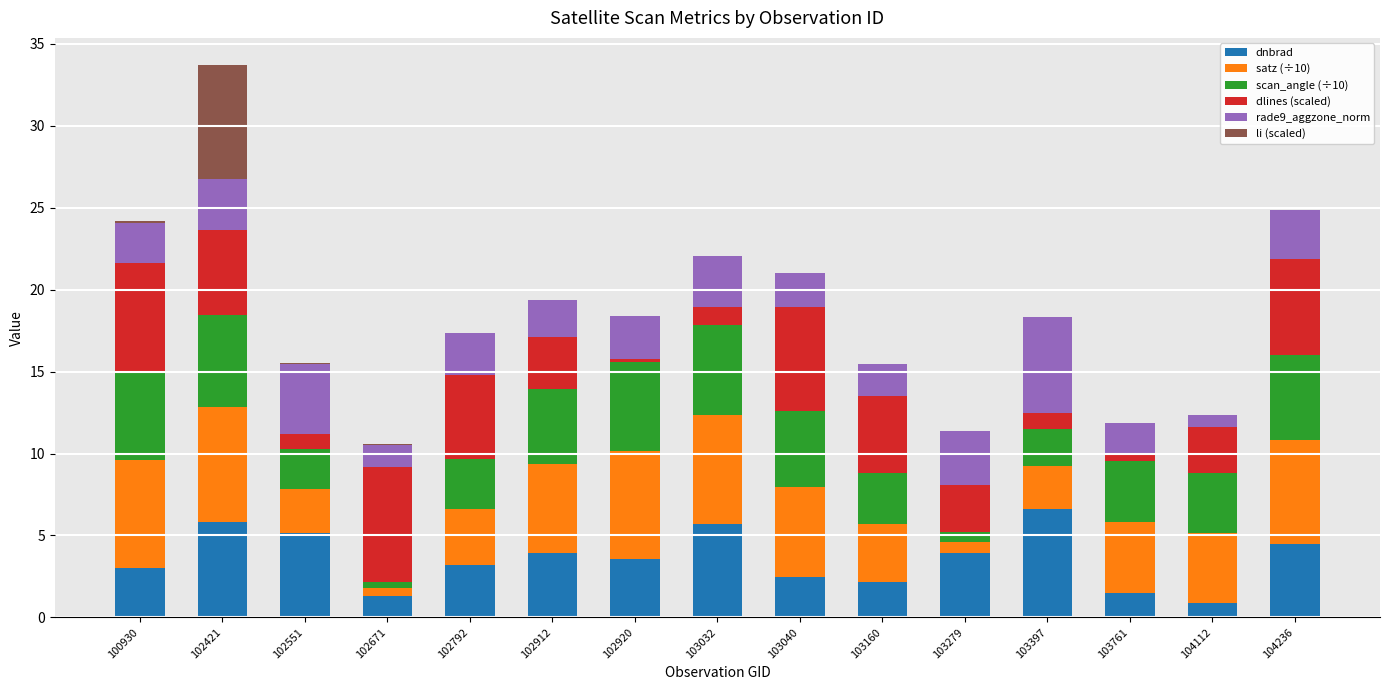

At which category is the sum across all series the highest?

102421